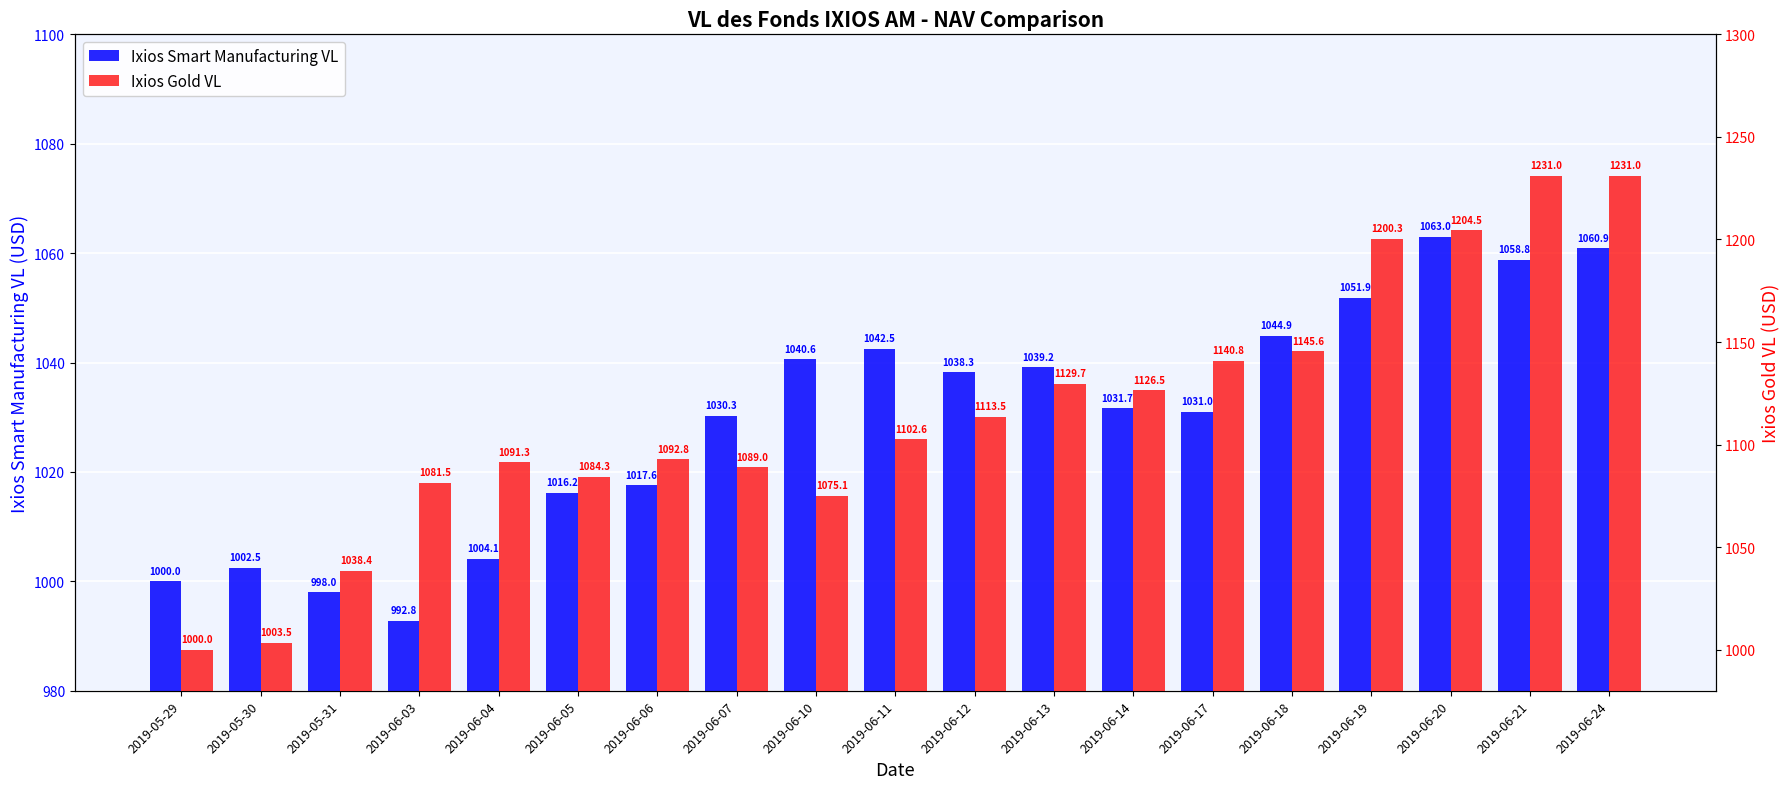

Which has a higher value, 2019-05-31 or 2019-05-30?

2019-05-30